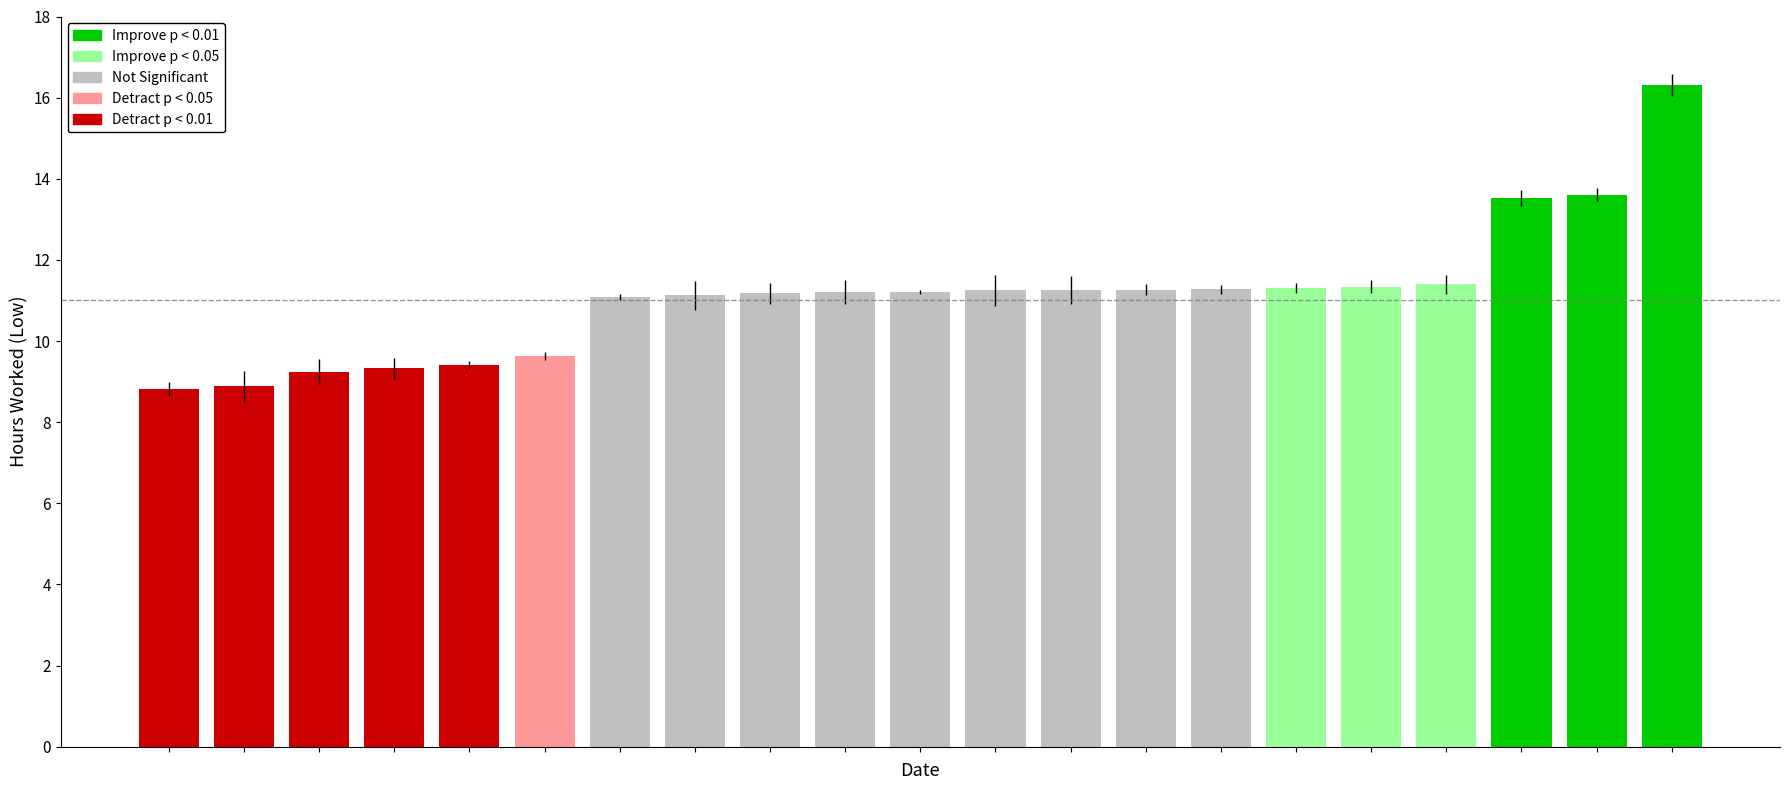

How many data points are less than 11?

6